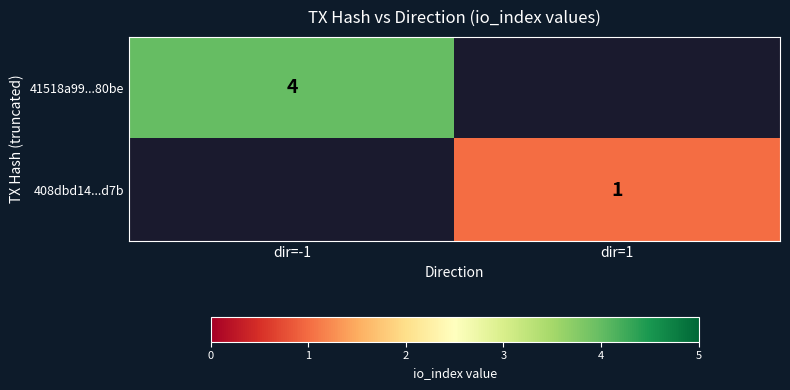

Is it true that 41518a99...80be equals 4 at dir=-1?

True